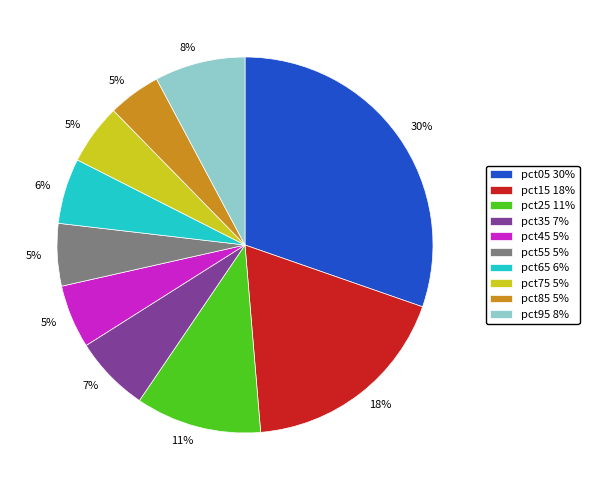

Which category has the biggest portion of the pie?

pct05